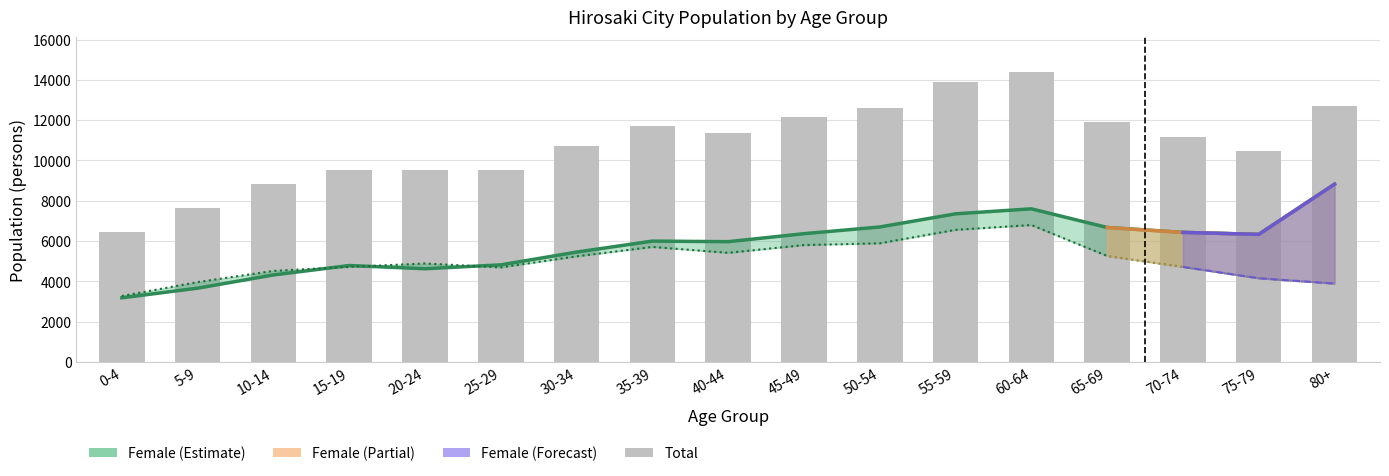

At 50-54, list the series in order from largest to smallest.

Total, Female, Male